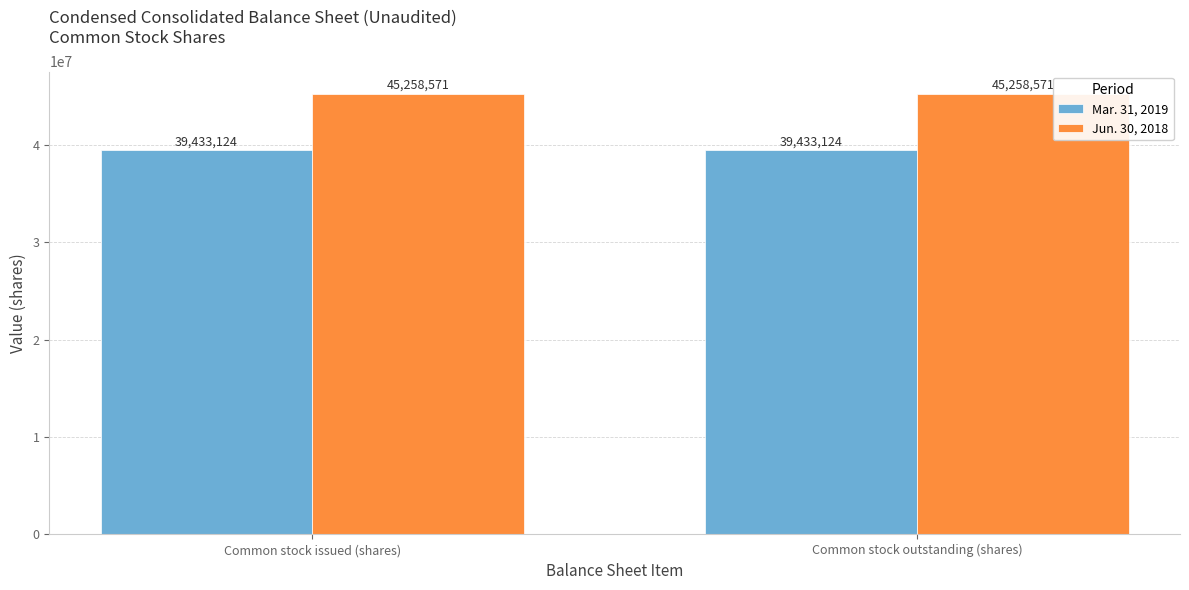

True or false: Jun. 30, 2018 has a value of 45258571 at Common stock outstanding (shares).

True